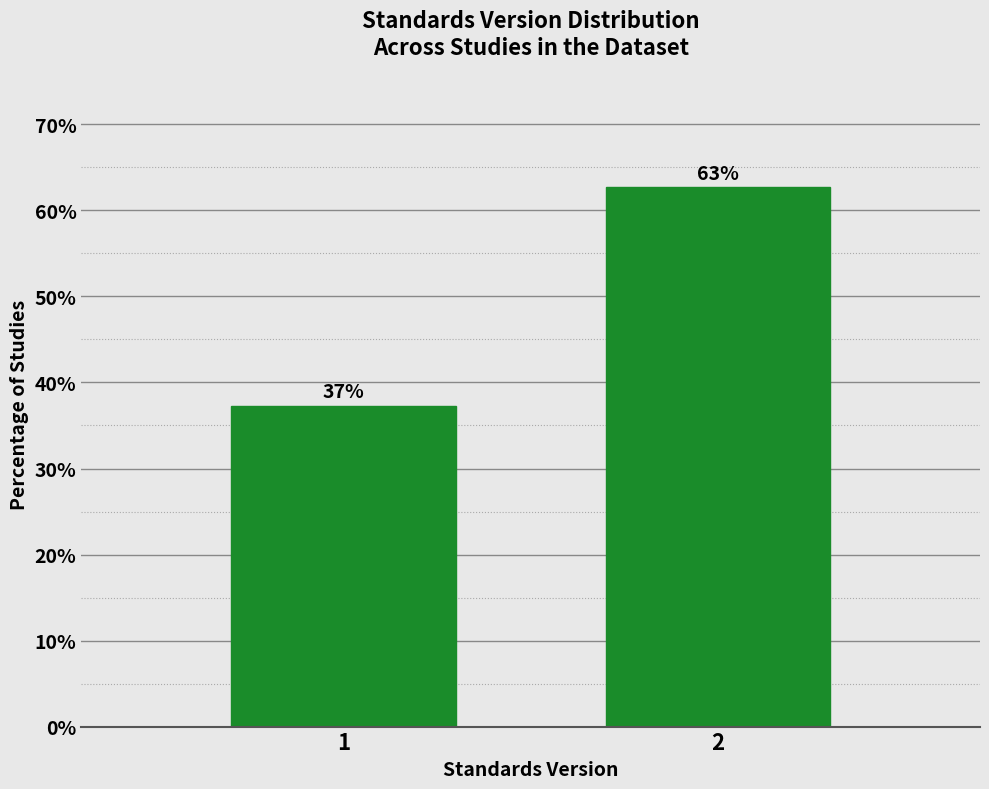

What is the minimum value shown in the chart?

37.3